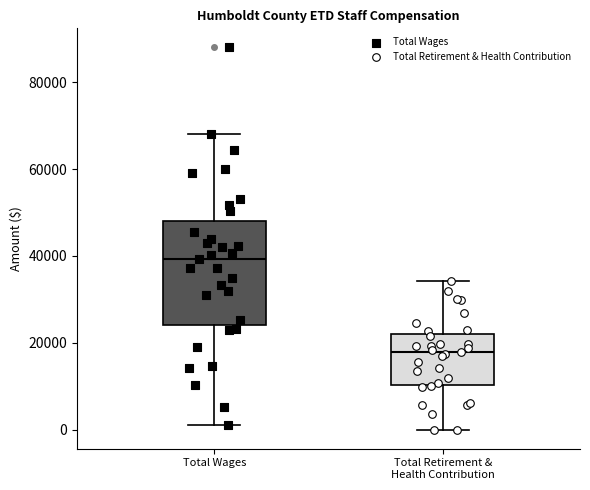

Reading left to right, read every box against the y-axis: the position of its median line, the range the box covers, and the ends of its whiskers. The values are not printed on the chart, so give them approximately, as read against the axis.

Total Wages: median 40000, box 24000 to 48000, whiskers 2000 to 68000
Total Retirement & Health Contribution: median 18000, box 10000 to 22000, whiskers 0 to 34000